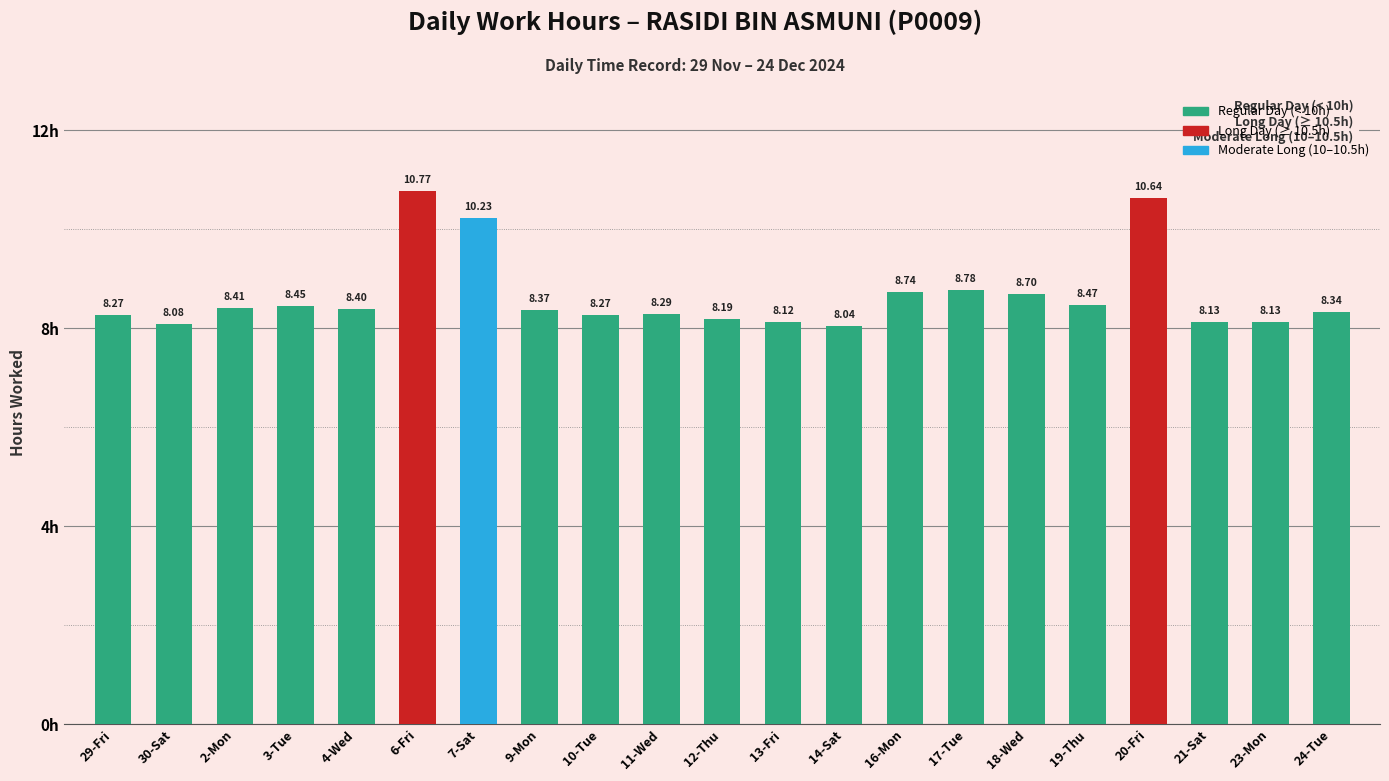

Are the bars grouped side by side (vs. stacked)?

No